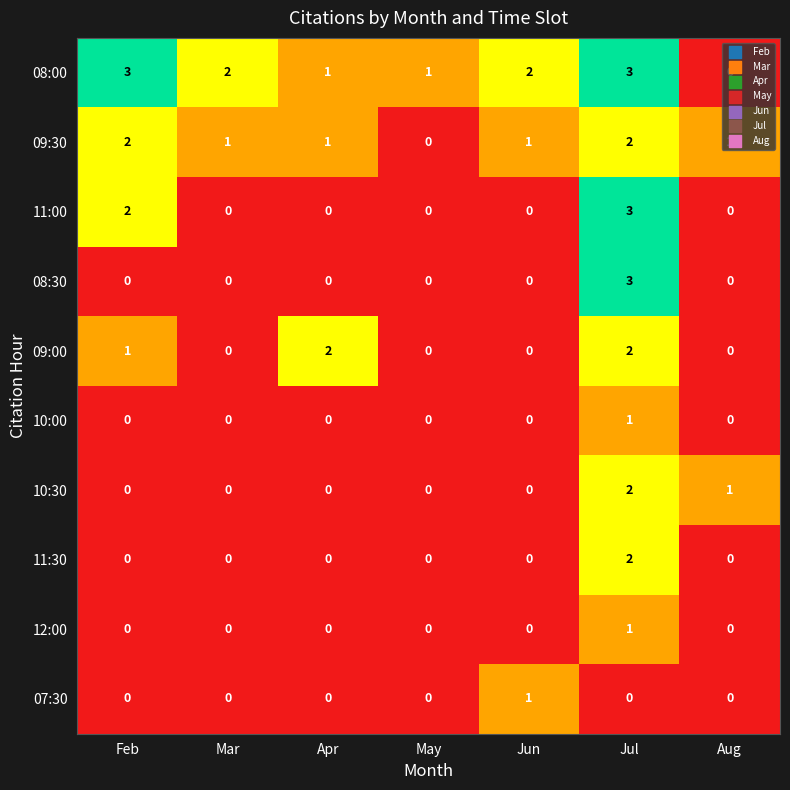

What is the difference between the highest and lowest values at Jun?

2